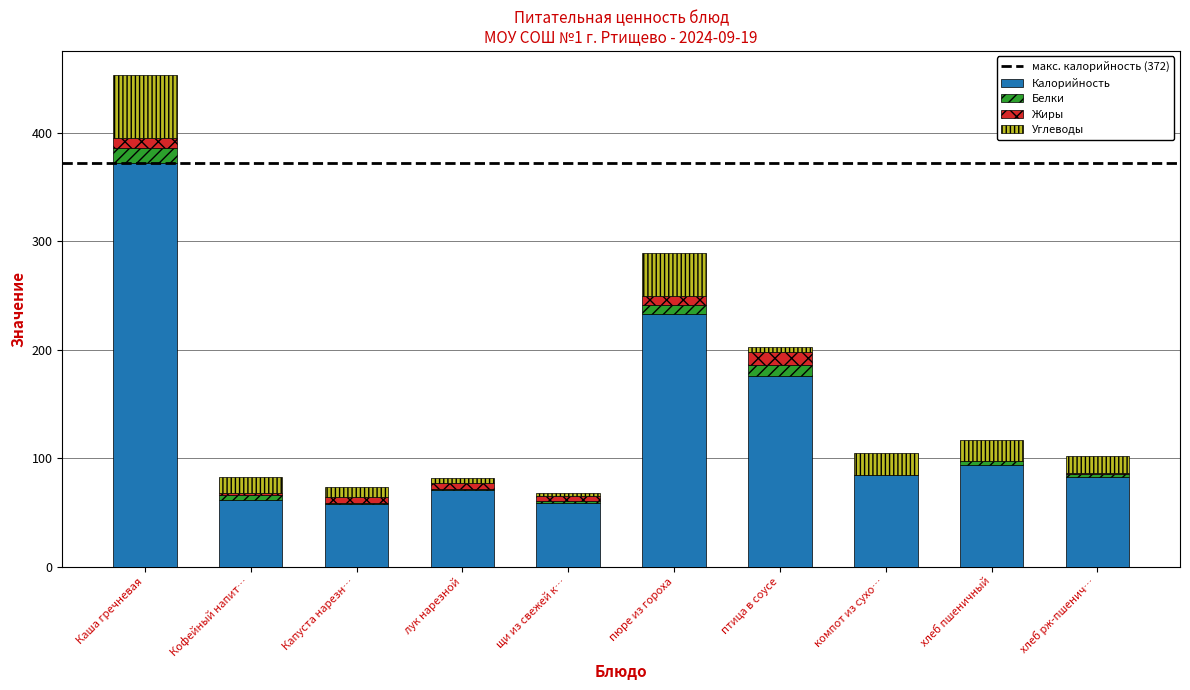

What is the sum of all Калорийность values?

1289.6